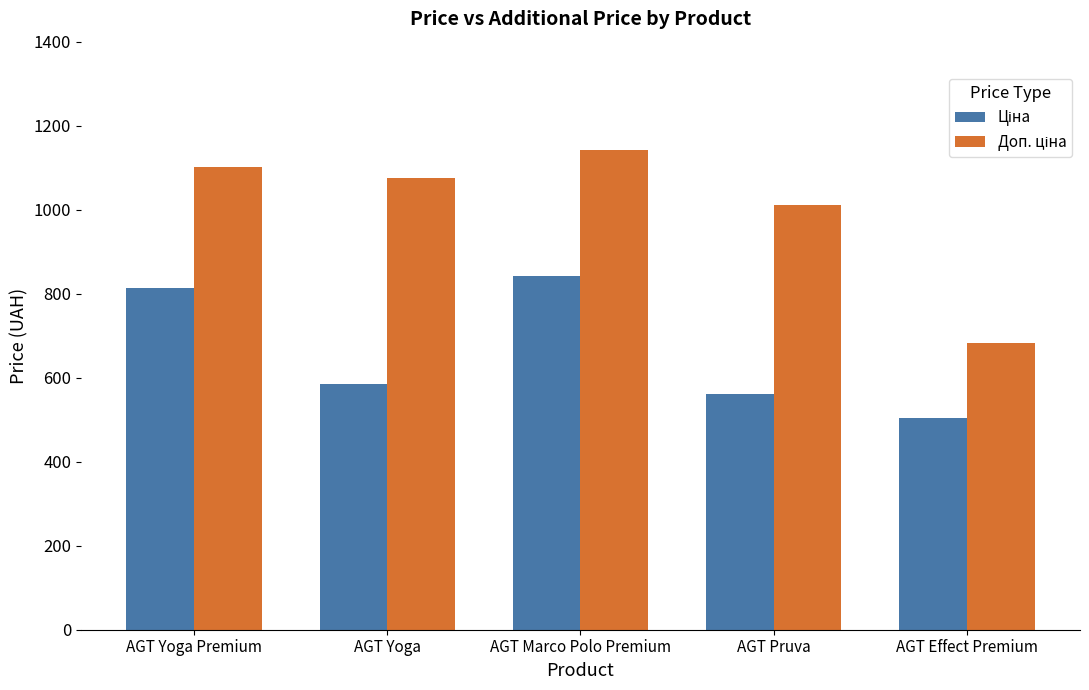

Which label corresponds to the largest value in the chart?

AGT Marco Polo Premium